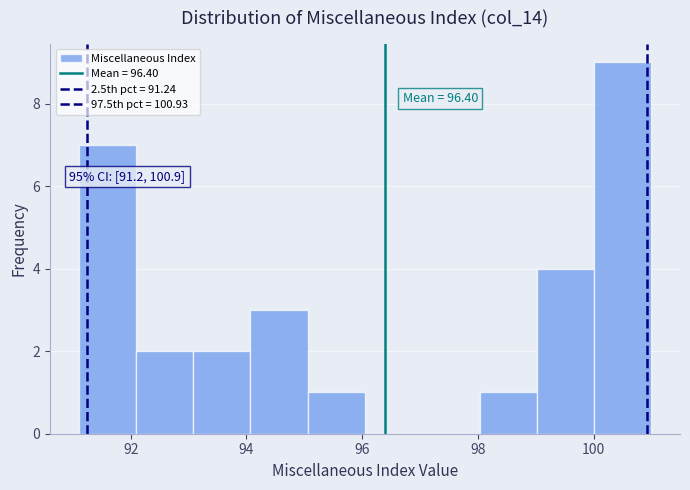

Over which range of the x-axis is the bar tallest?

100.0 to 101.0